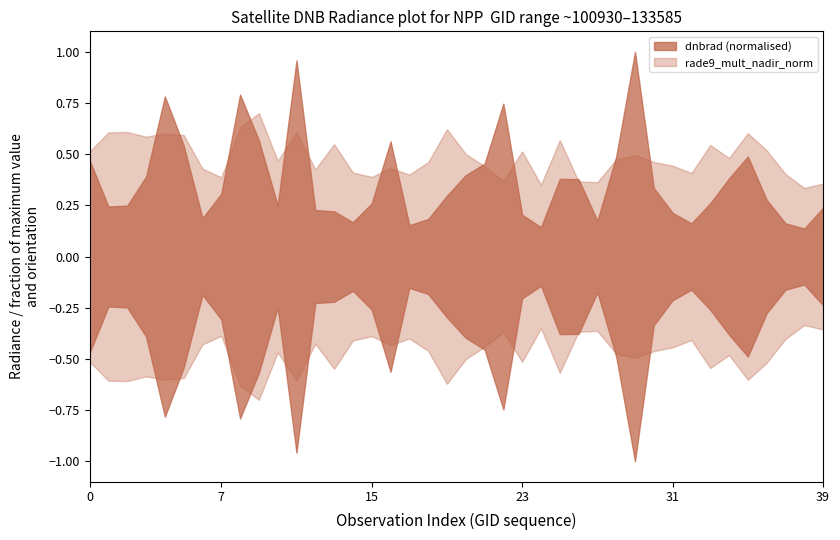

At which category does dnbrad reach its first local peak?

4